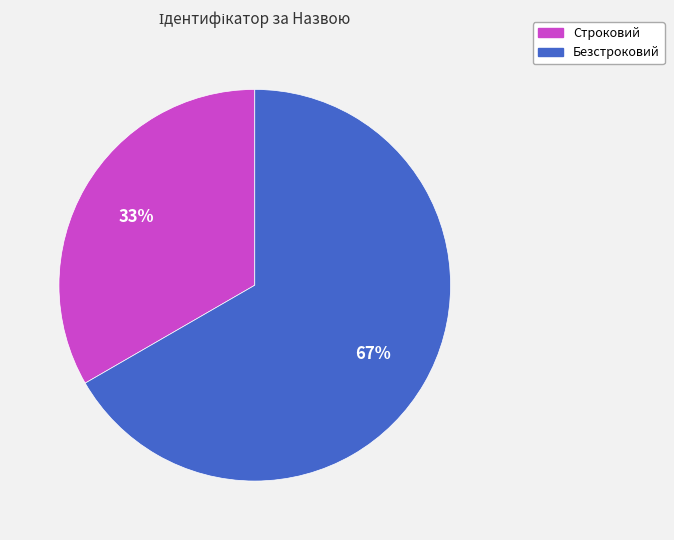

Is Безстроковий the majority of the pie?

Yes